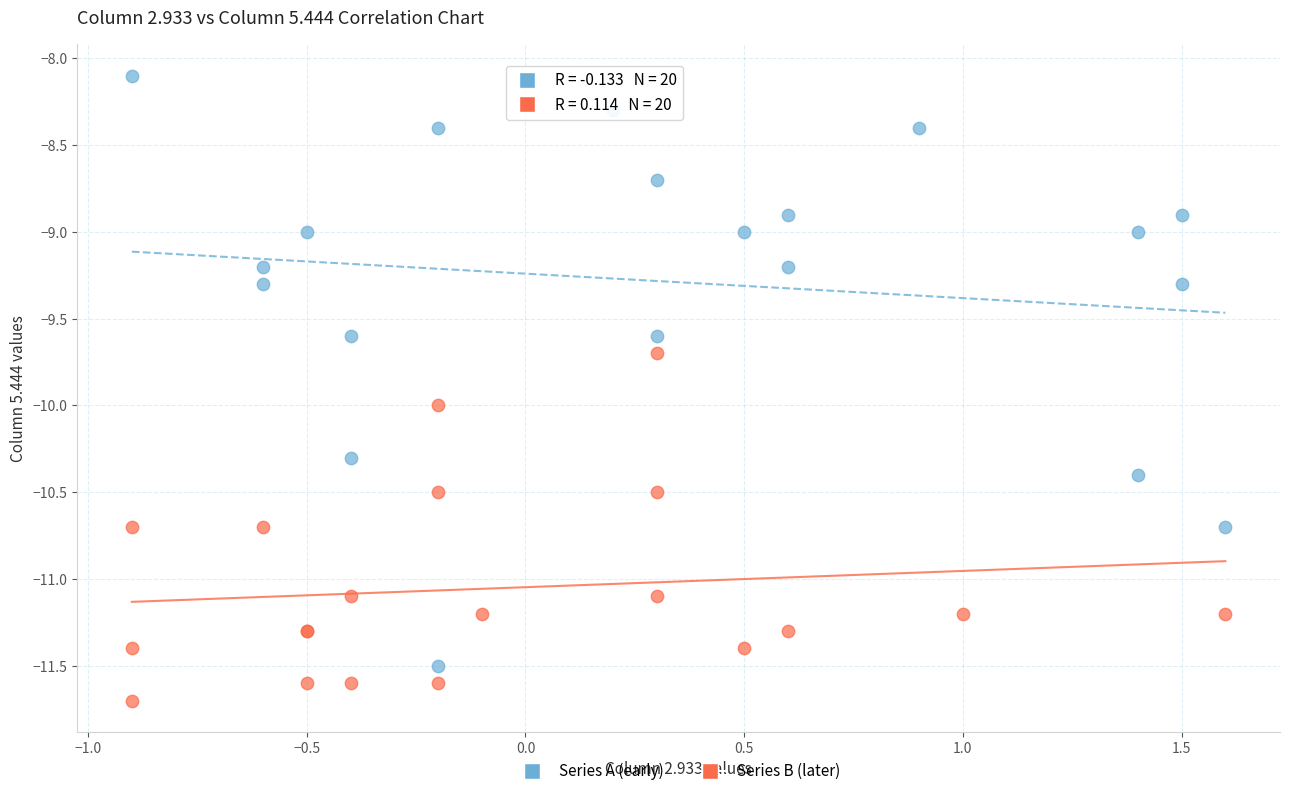

Which series has the widest spread of Y values?

Series A (early)